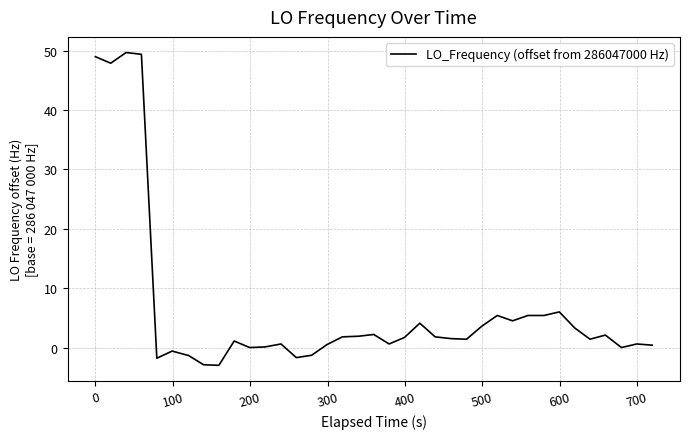

What is the smallest value displayed?

-3.0